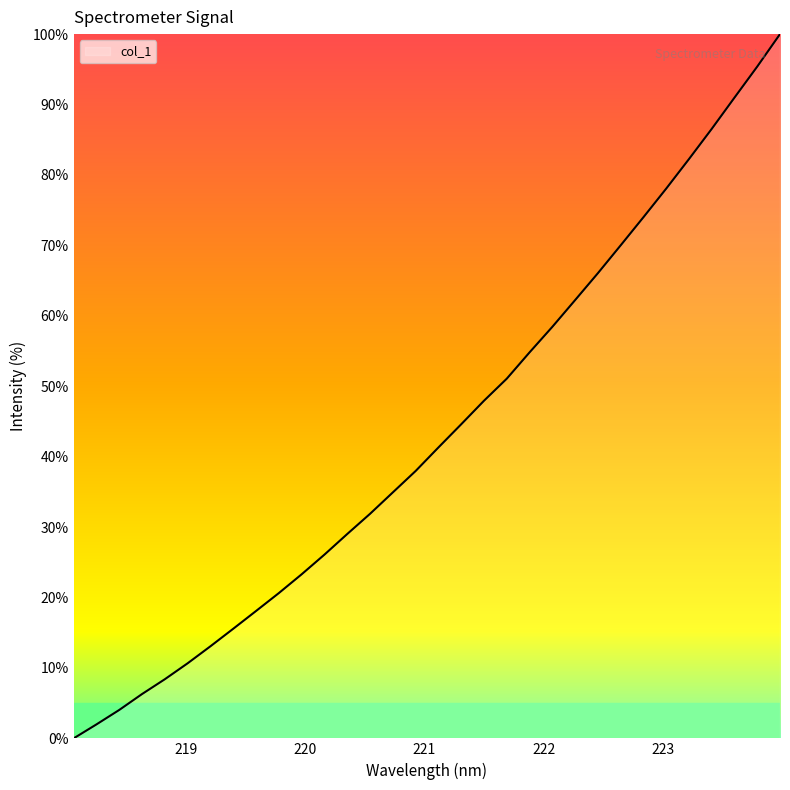

What is the maximum value shown in the chart?

100.0